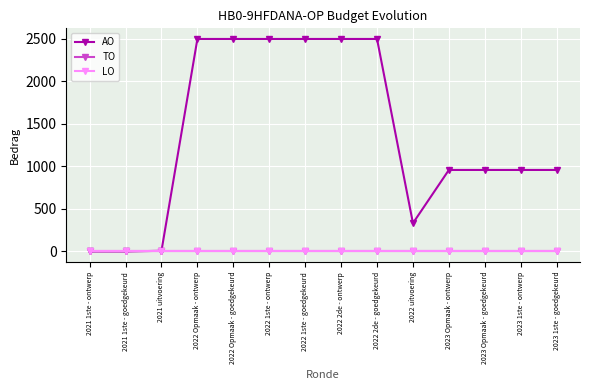

True or false: AO has a value of 13 at 2021 uitvoering.

False